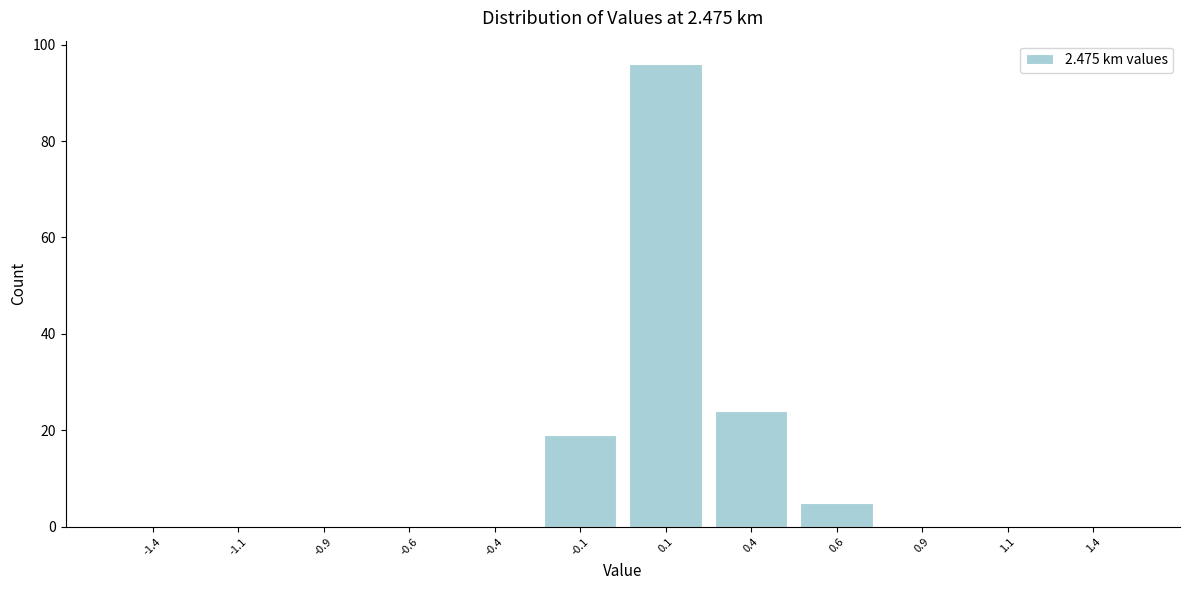

Reading left to right, transcribe this chart: for each bar, give the range it covers on the x-axis and its height. The values are not printed on the chart, so give them approximately, as read against the axis.

-1.50 to -1.25: 0
-1.25 to -1.00: 0
-1.00 to -0.75: 0
-0.75 to -0.50: 0
-0.50 to -0.25: 0
-0.25 to 0.00: 20
0.00 to 0.25: 96
0.25 to 0.50: 24
0.50 to 0.75: 6
0.75 to 1.00: 0
1.00 to 1.25: 0
1.25 to 1.50: 0